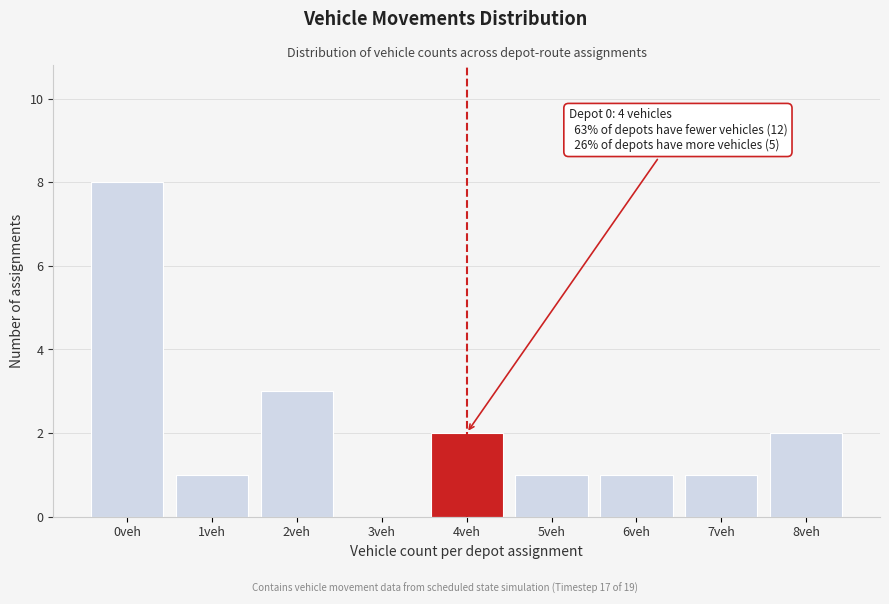

Which range on the x-axis has the tallest bar?

-0.5 to 0.5